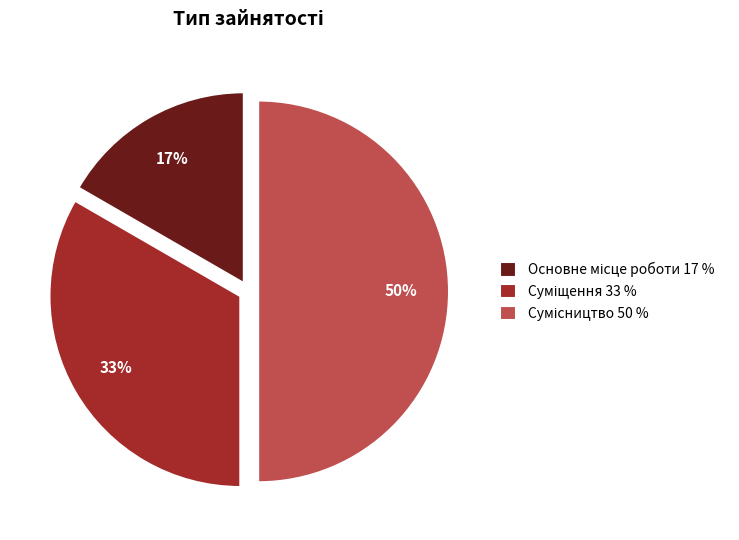

To the nearest percent, what is the difference between the largest and smallest slice percentages?

33%